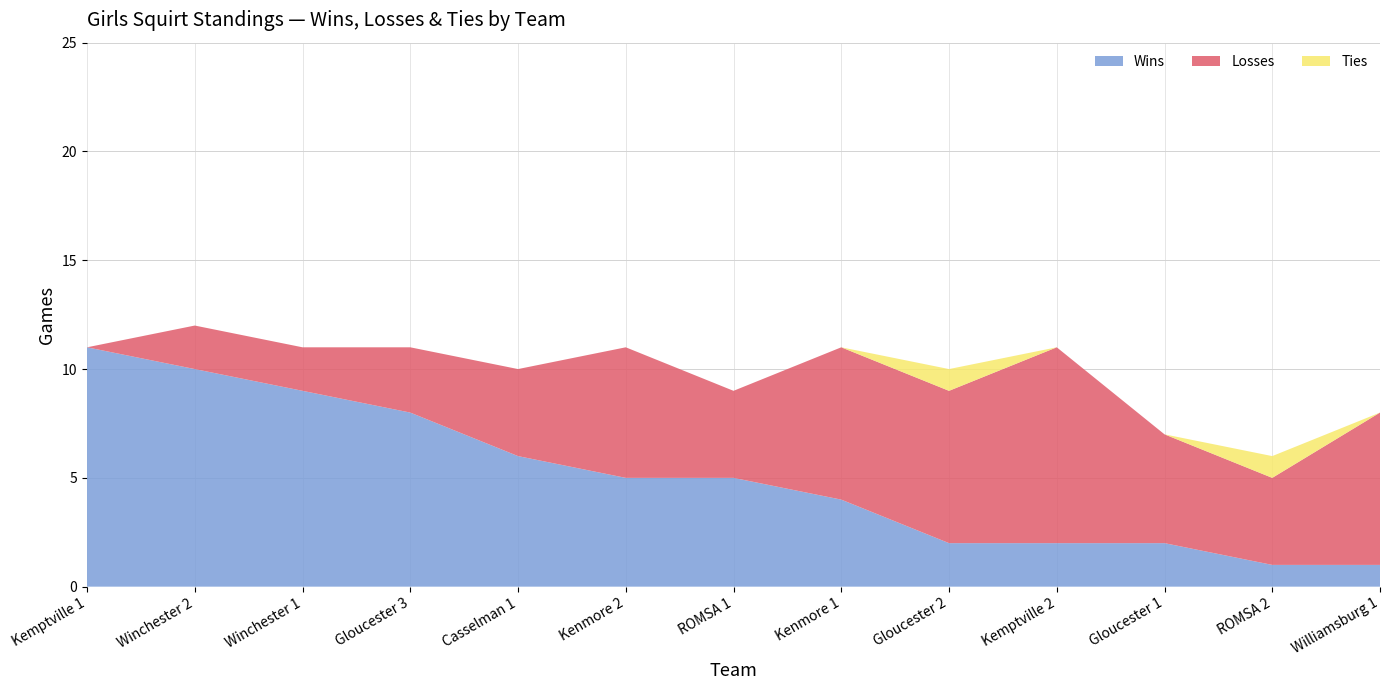

Reading left to right, extract all data points from this chart.

Wins: 11	10	9	8	6	5	5	4	2	2	2	1	1
Losses: 0	2	2	3	4	6	4	7	7	9	5	4	7
Ties: 0	0	0	0	0	0	0	0	1	0	0	1	0